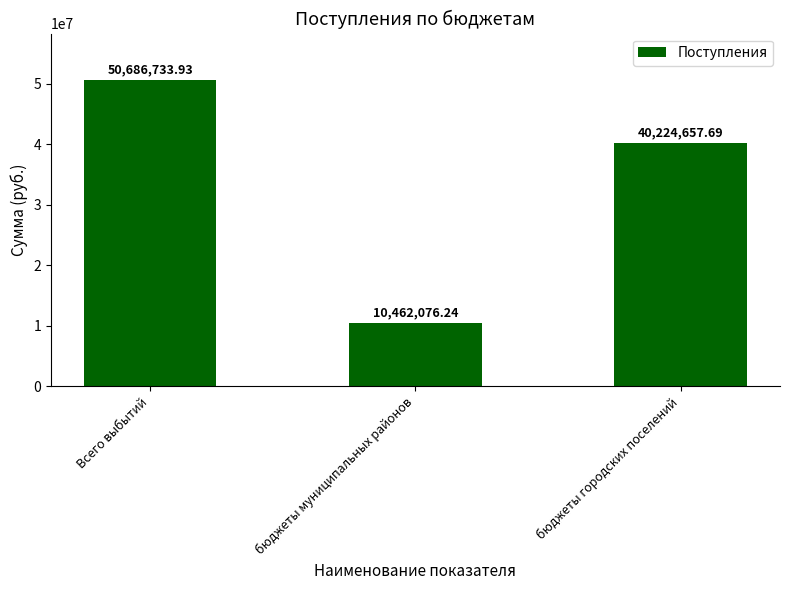

Count the number of categories in the chart.

3